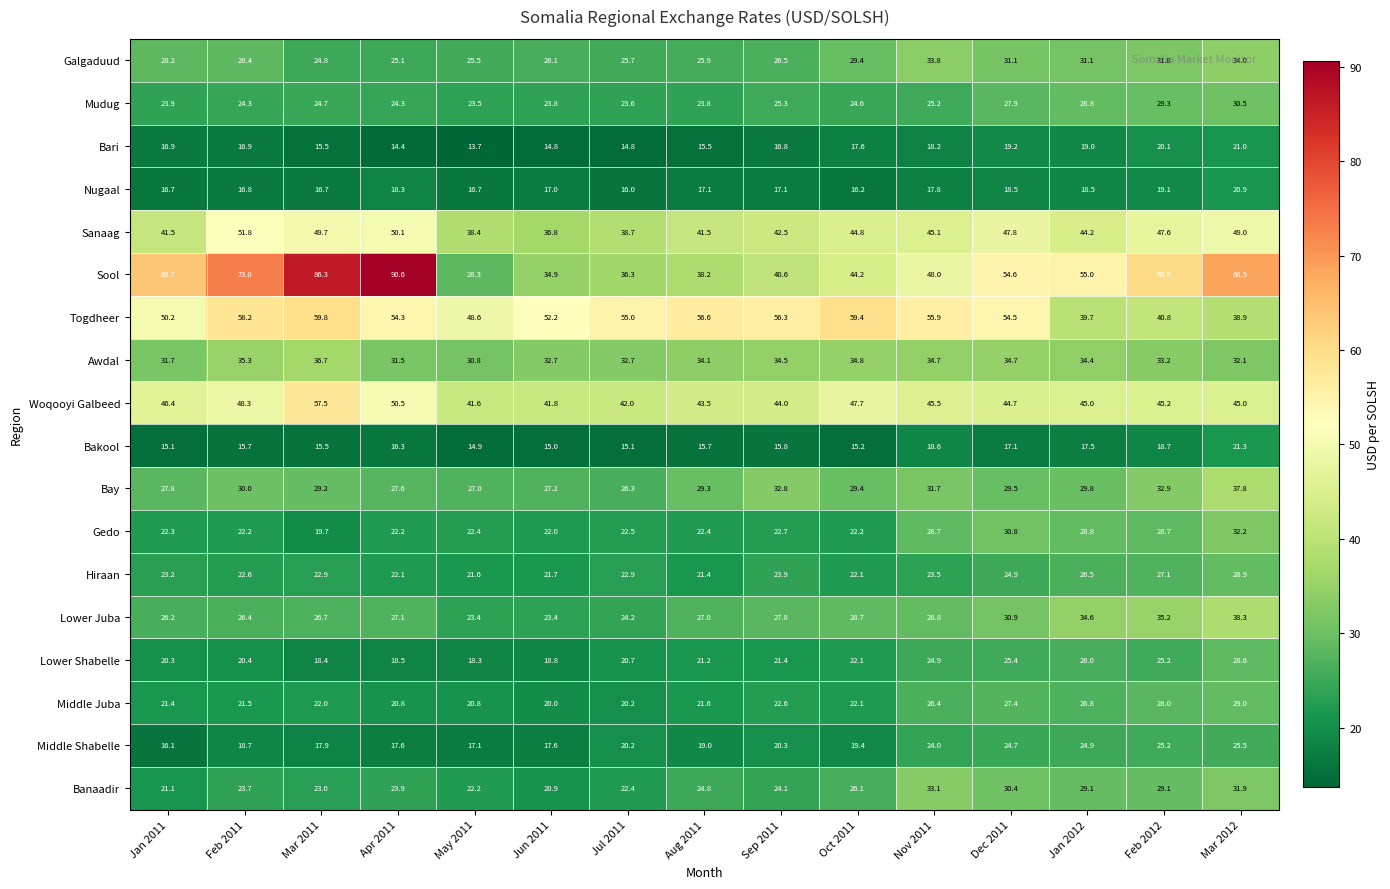

At which category does the chart reach its peak across all series?

Apr 2011